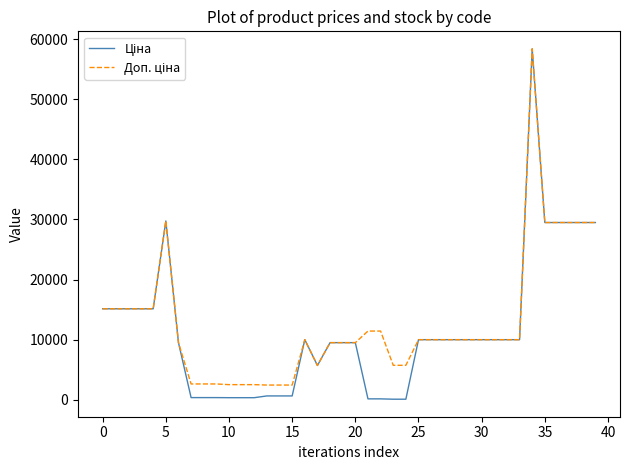

How many interior local peaks does the Ціна series have?

3